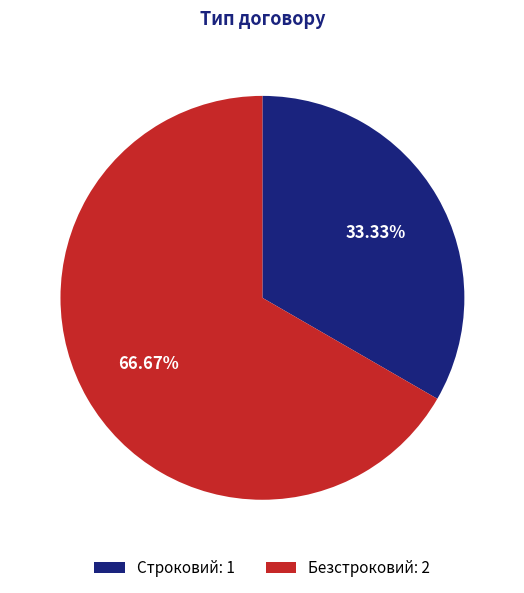

To the nearest percent, what percentage of the pie is Строковий?

33%